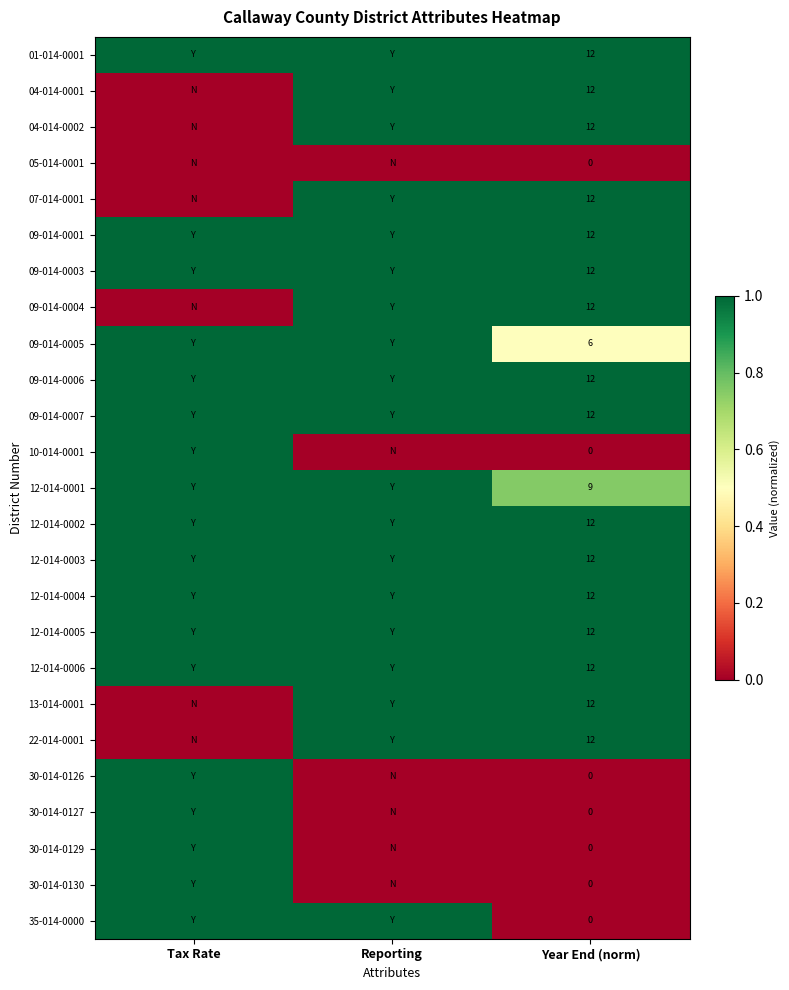

Which label corresponds to the largest value in the chart?

Tax Rate